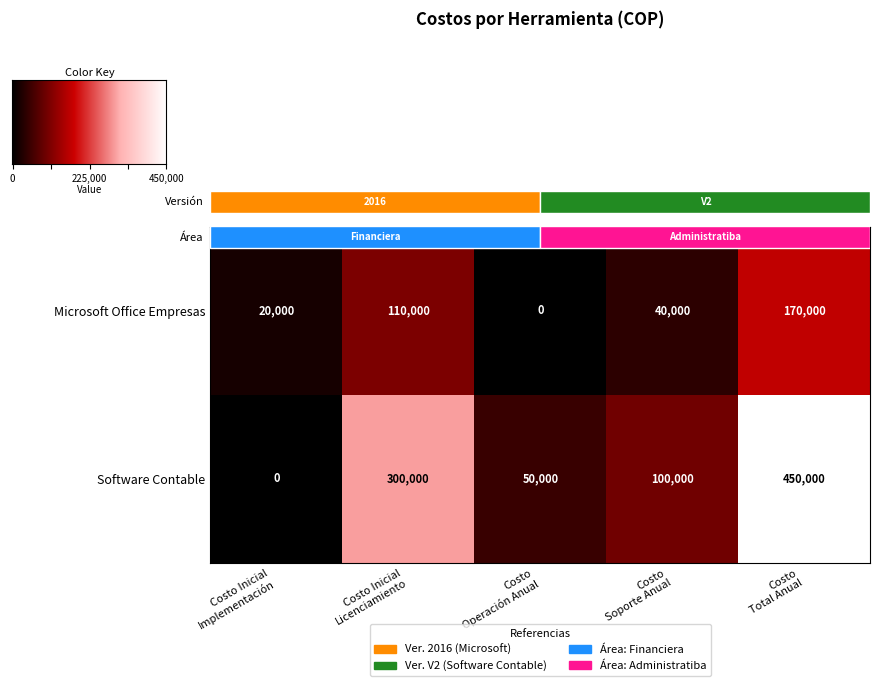

Which series changed the most between Costo Inicial
Licenciamiento and Costo
Soporte Anual?

Software Contable